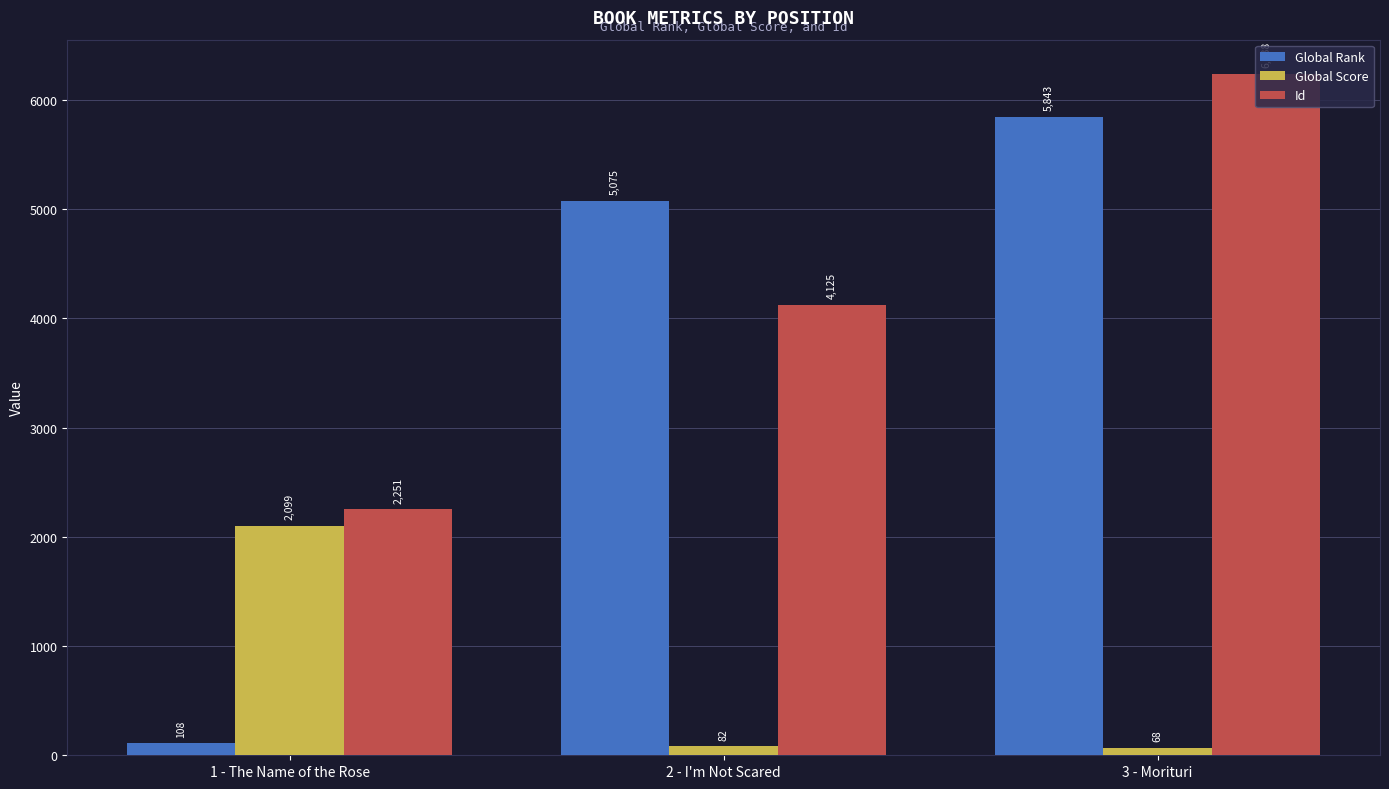

Reading left to right, what are all the values shown in this chart?

Global Rank: 108	5075	5843
Global Score: 2099	82	68
Id: 2251	4125	6238